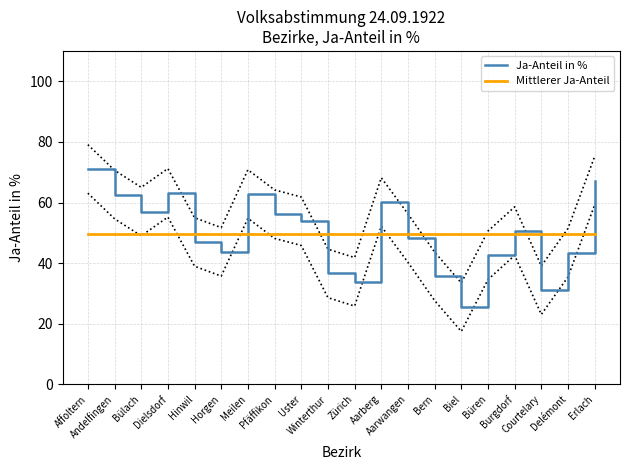

The value of Ja-Anteil in % at Burgdorf is 50.6. True or false?

True